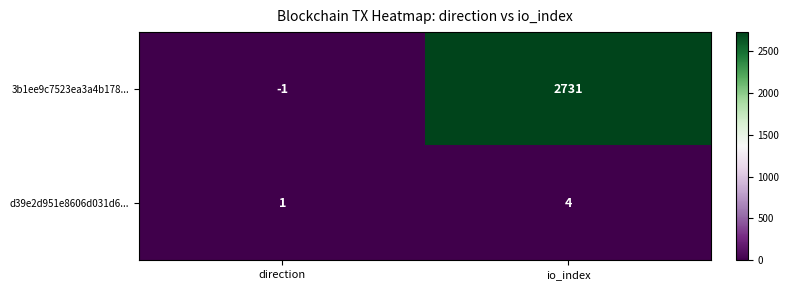

Rank the categories by 3b1ee9c7523ea3a4b178... value from highest to lowest.

io_index, direction